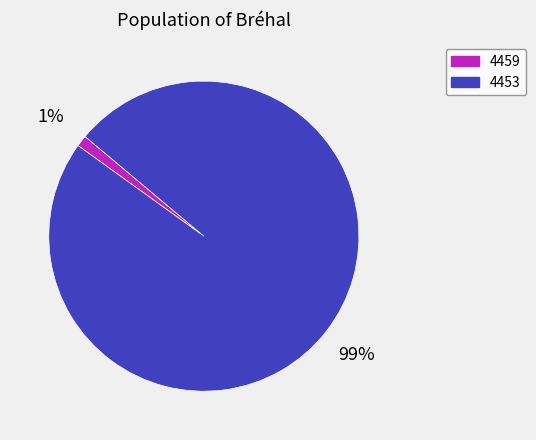

To the nearest percent, what is the difference between the 4453 and 4459 slice percentages?

98%